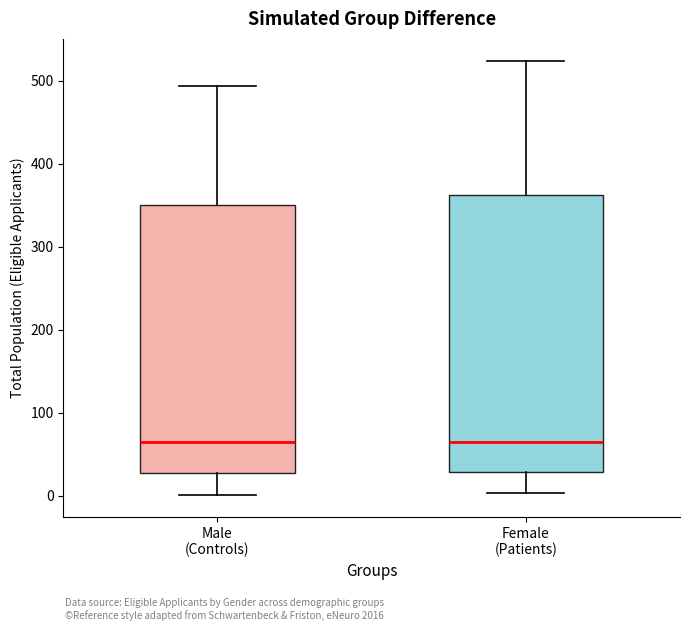

Reading left to right, read every box against the y-axis: the position of its median line, the range the box covers, and the ends of its whiskers. The values are not printed on the chart, so give them approximately, as read against the axis.

Male (Controls): median 70, box 30 to 350, whiskers 0 to 490
Female (Patients): median 70, box 30 to 360, whiskers 0 to 520